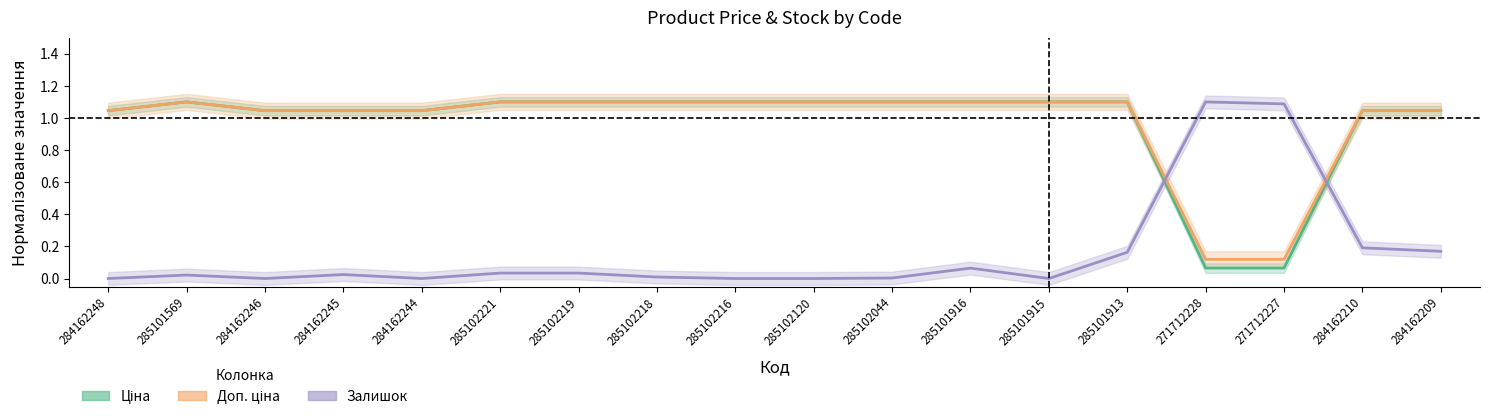

Is it true that Залишок equals 0.6 at 285102120?

False